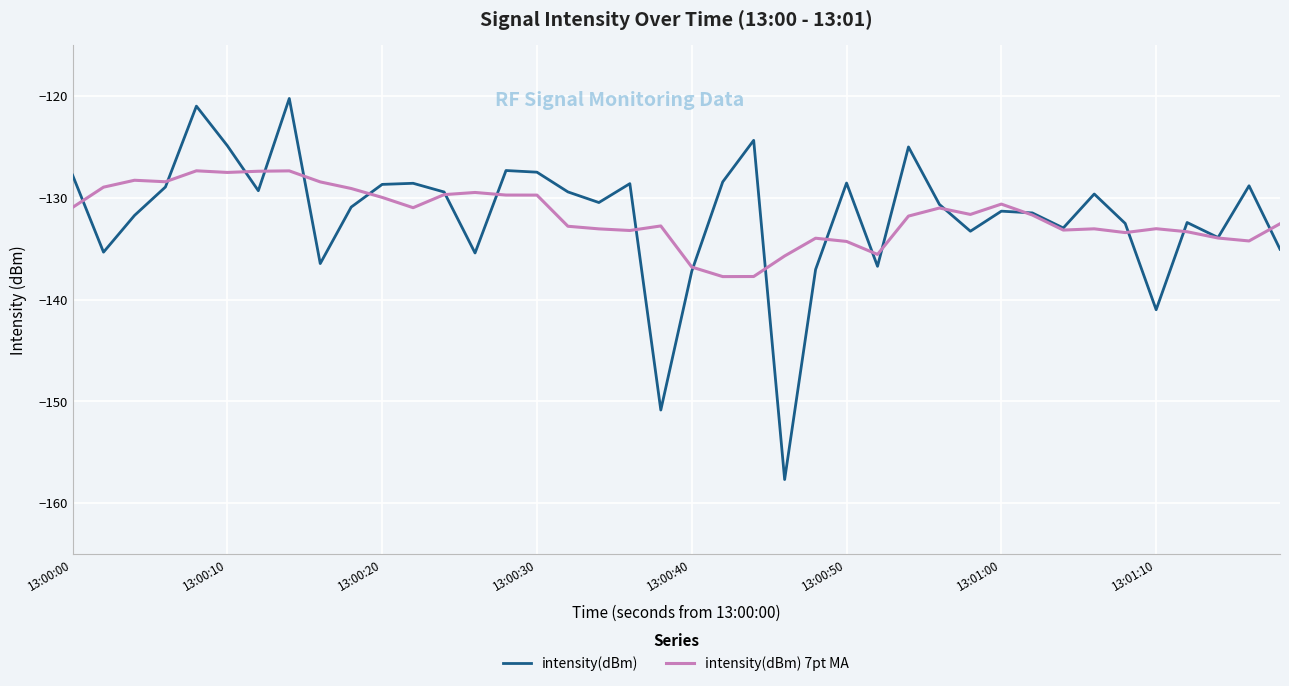

What is the greatest value displayed?

-120.2